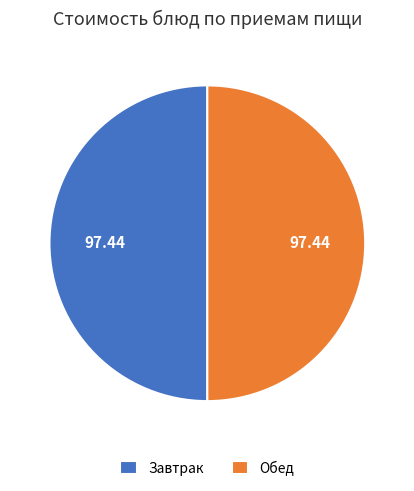

Combined, do Завтрак and Обед account for over 50%?

Yes